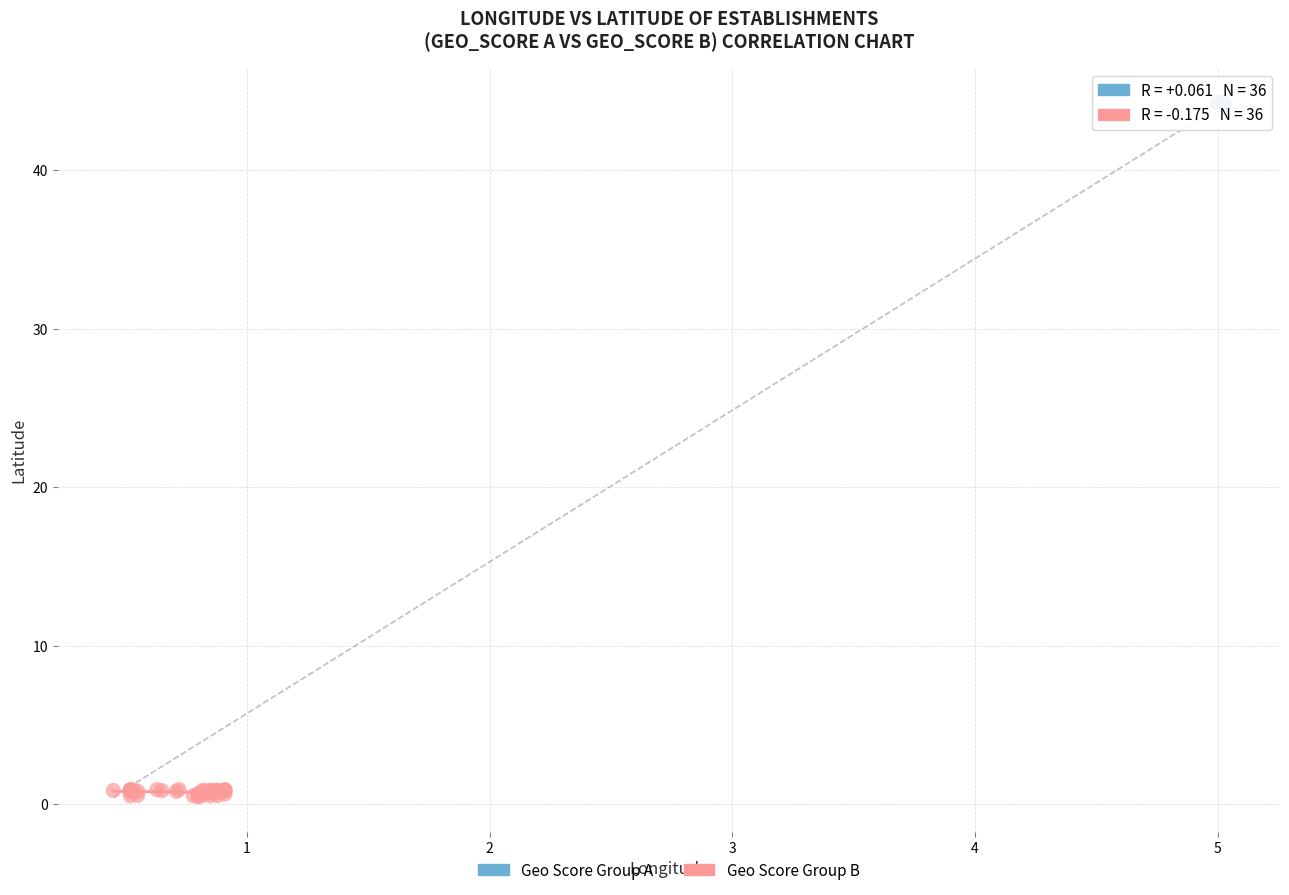

Which series has the largest Y range (max minus min)?

Geo Score Group B